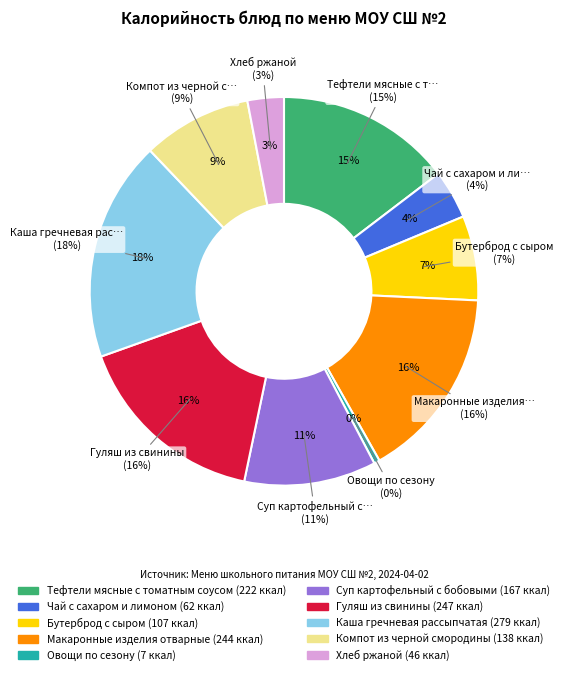

What is the smallest slice in the pie chart?

Овощи по сезону